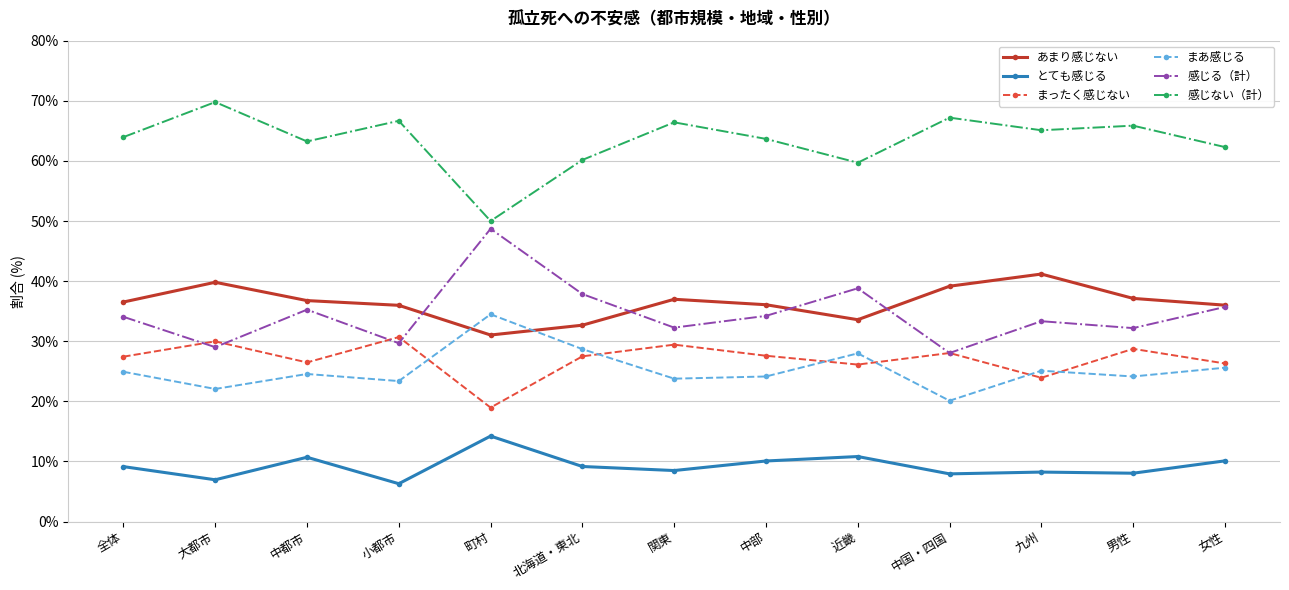

What position from the right is 大都市?

12